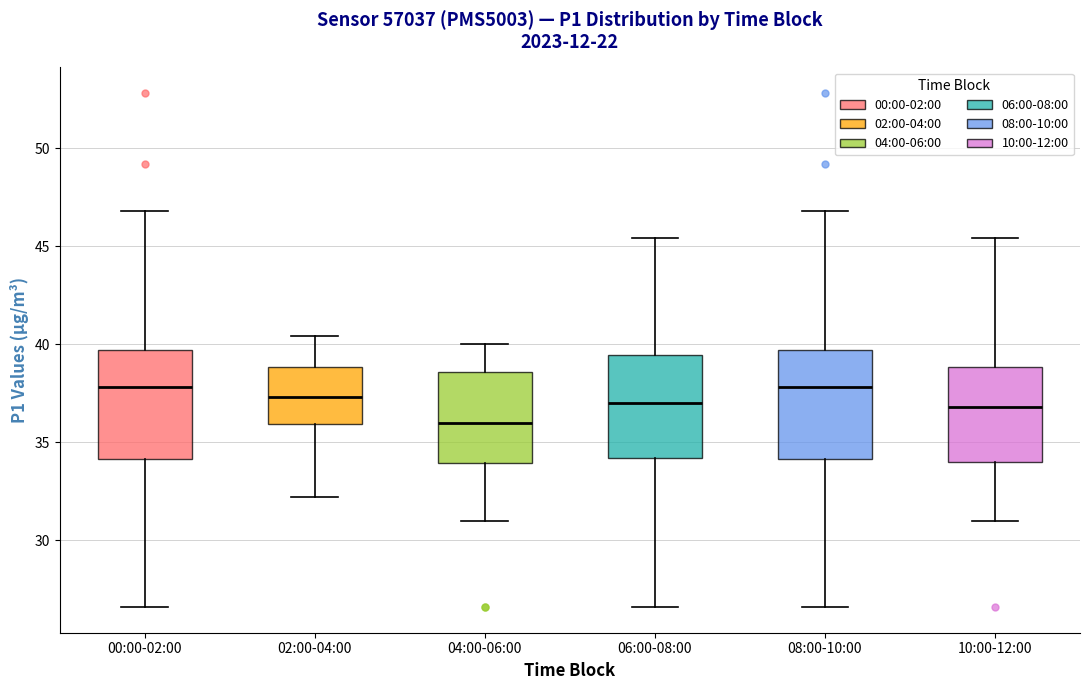

Reading left to right, read every box against the y-axis: the position of its median line, the range the box covers, and the ends of its whiskers. The values are not printed on the chart, so give them approximately, as read against the axis.

00:00-02:00: median 38.0, box 34.0 to 39.5, whiskers 26.5 to 47.0
02:00-04:00: median 37.5, box 36.0 to 39.0, whiskers 32.0 to 40.5
04:00-06:00: median 36.0, box 34.0 to 38.5, whiskers 31.0 to 40.0
06:00-08:00: median 37.0, box 34.0 to 39.5, whiskers 26.5 to 45.5
08:00-10:00: median 38.0, box 34.0 to 39.5, whiskers 26.5 to 47.0
10:00-12:00: median 37.0, box 34.0 to 39.0, whiskers 31.0 to 45.5